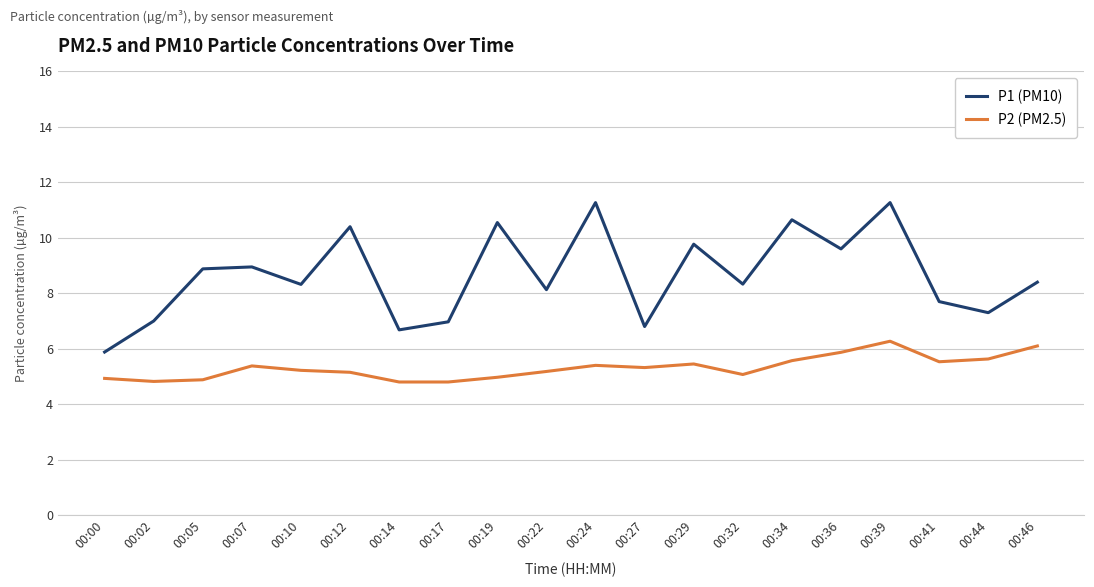

Where is the first local minimum for P1 (PM10)?

00:10